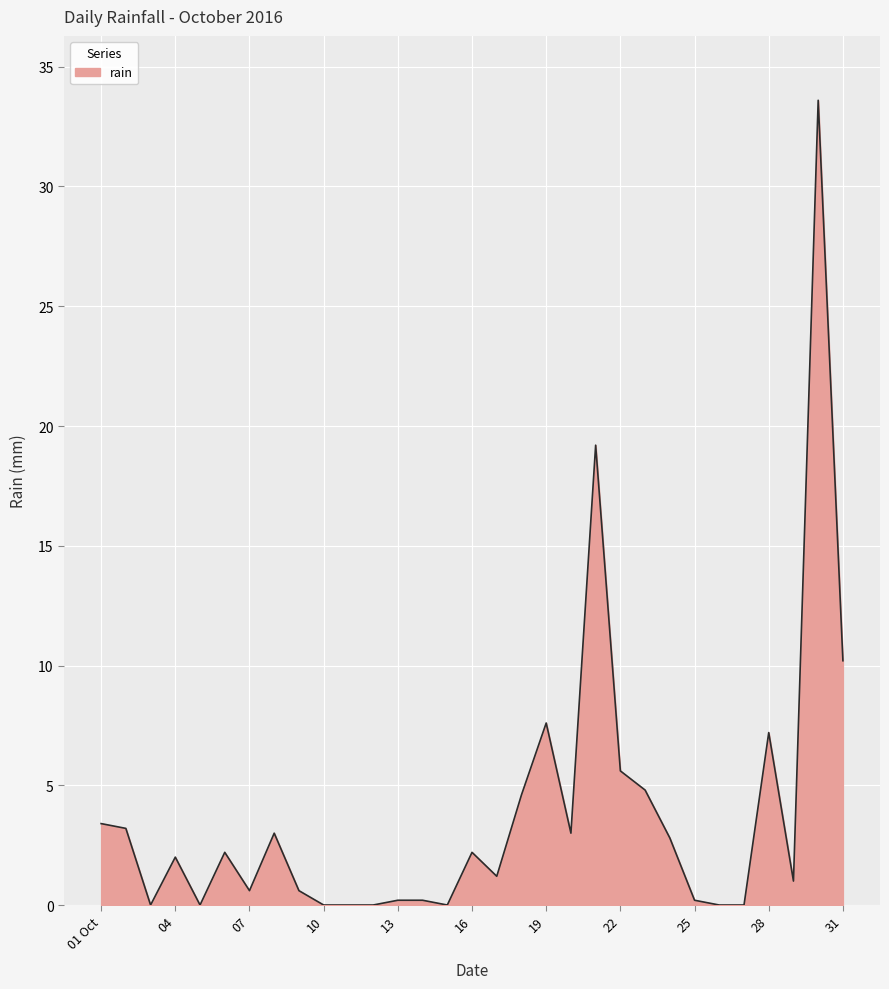

True or false: there are more than 0 points higher than both neighbors.

True